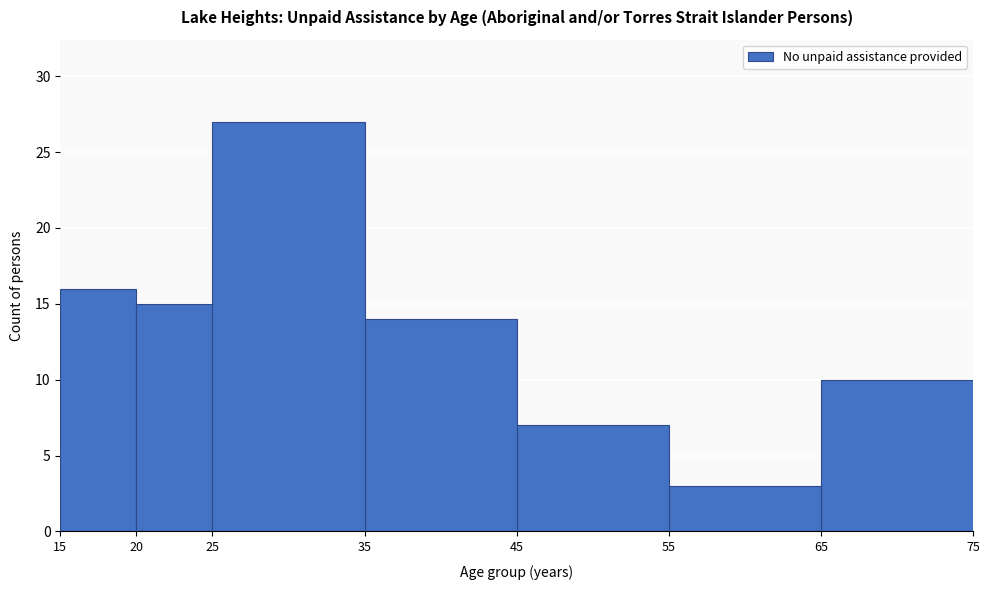

Reading left to right, list every bar in this chart as the range it spans on the x-axis followed by its height. The values are not printed on the chart, so give them approximately, as read against the axis.

15 to 20: 16
20 to 25: 15
25 to 35: 27
35 to 45: 14
45 to 55: 7
55 to 65: 3
65 to 75: 10